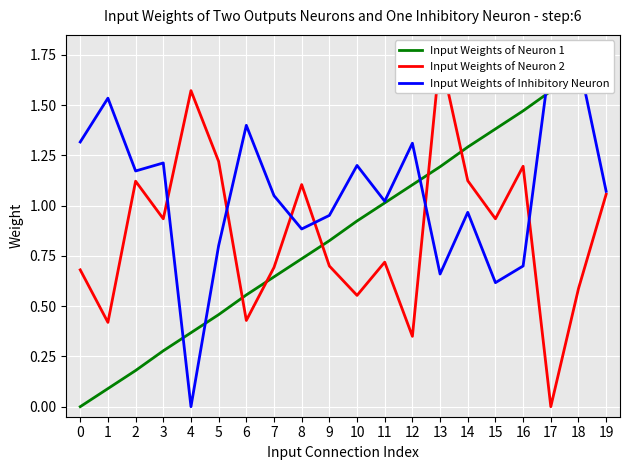

The Input Weights of Inhibitory Neuron series shows 1.7 at 18. True or false?

True